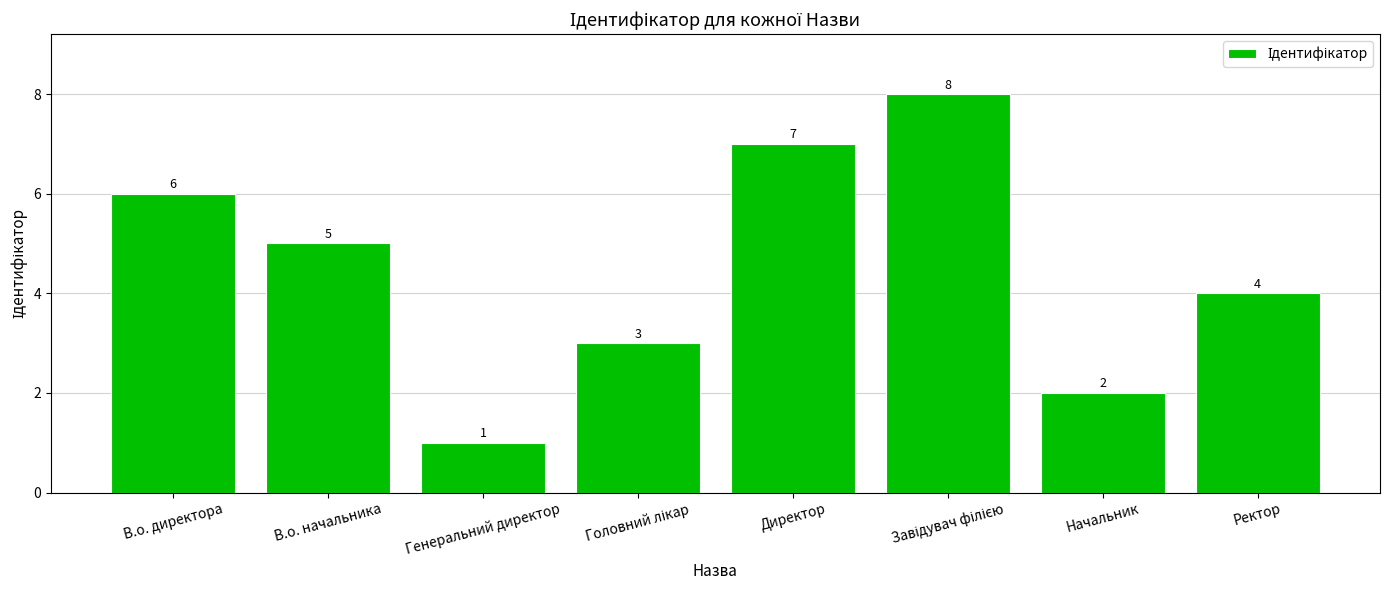

What is the value of the 4th bar from the left?

3